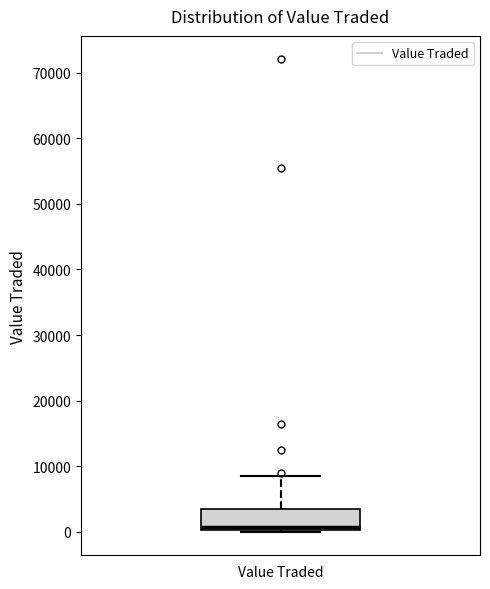

Where does the median line of the box for Value Traded sit on the y-axis? The values are not printed on the chart, so give them approximately, as read against the axis.

1000